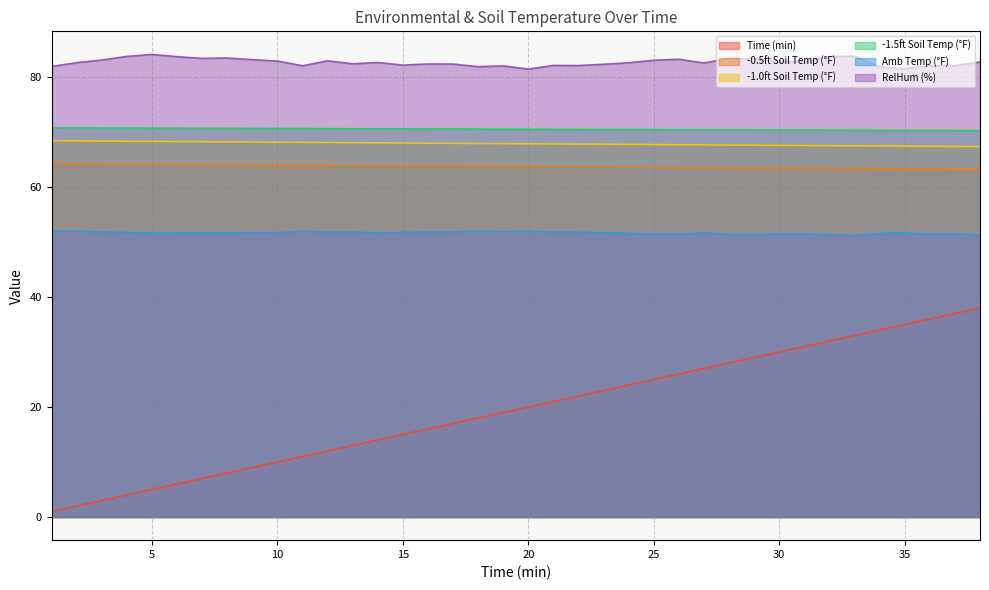

What is the sum of all -0.5ft Soil Temp (°F) values?

2422.4